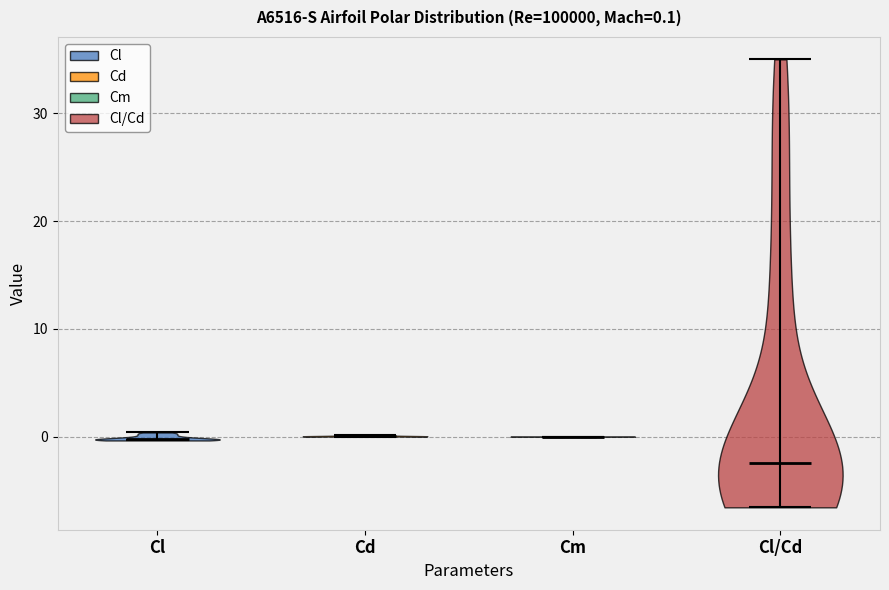

Which violin has the lowest median line?

Cl/Cd